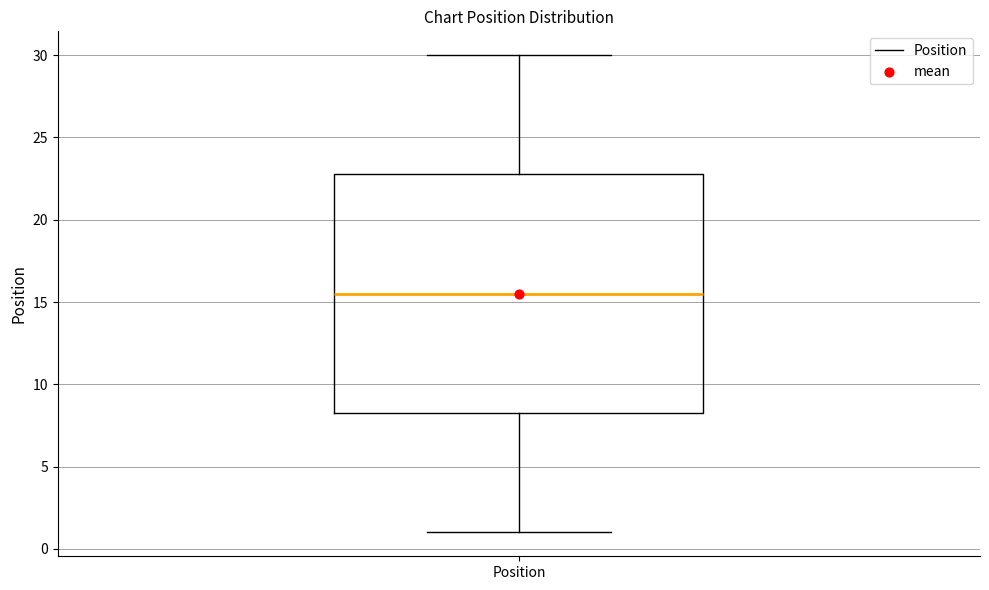

Read this box plot against the y-axis: the position of the median line, the range covered by the box, and the ends of both whiskers. The values are not printed on the chart, so give them approximately, as read against the axis.

median 15.5, box 8.5 to 23.0, whiskers 1.0 to 30.0